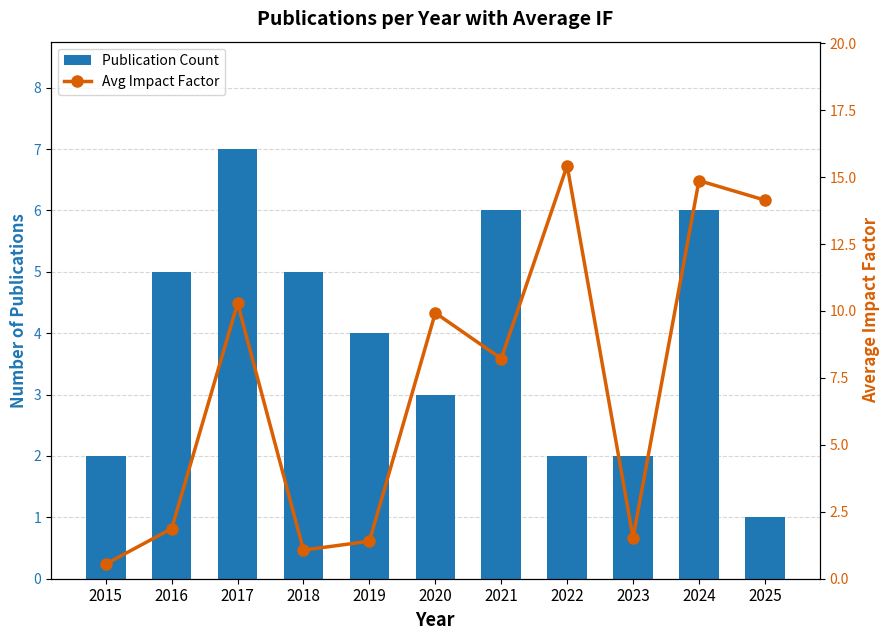

At which label does Publication Count first exceed 4?

2016